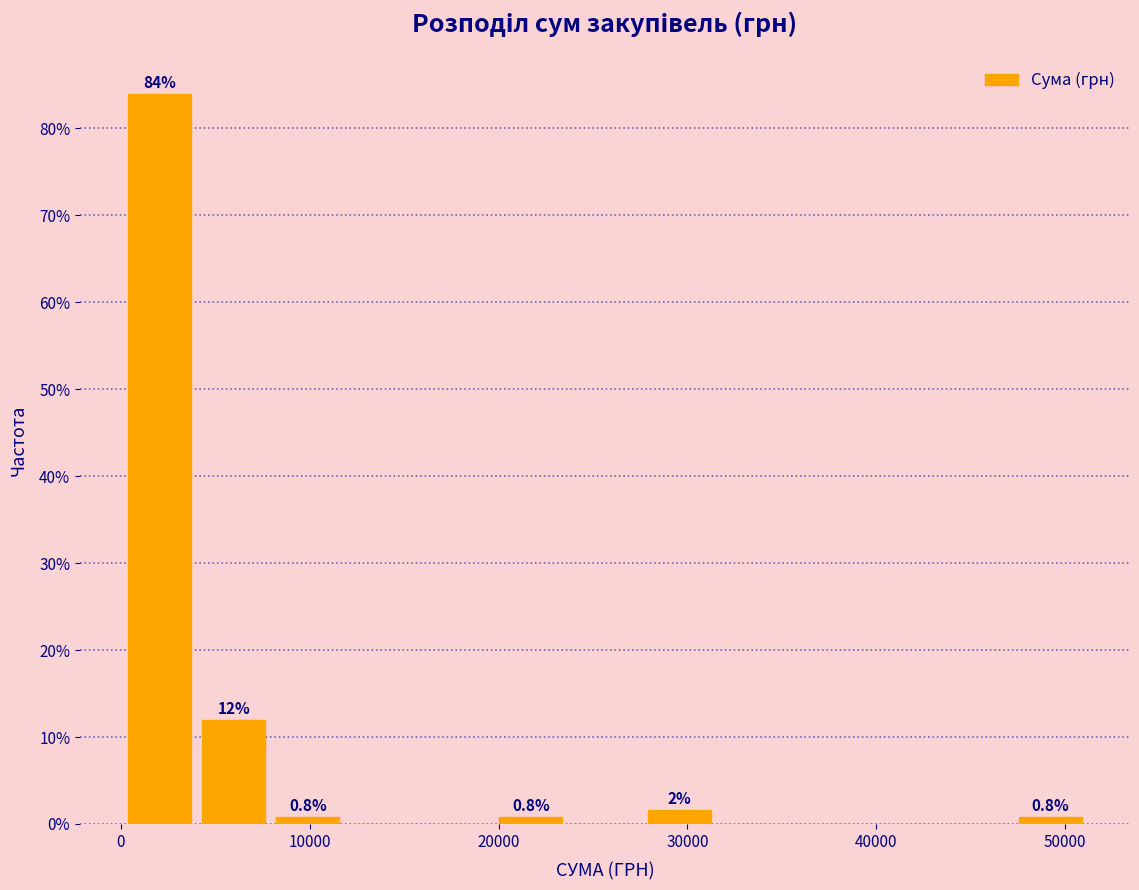

Read against the x-axis, roughly where is the centre of the tallest bar?

2000